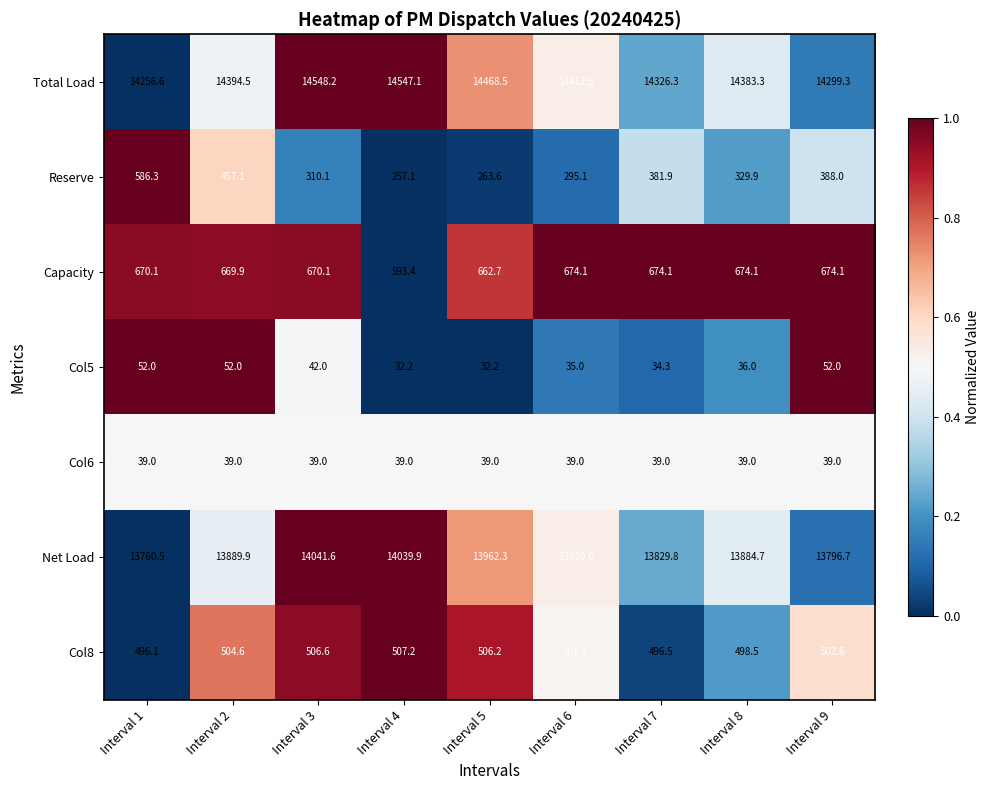

What is the total value across all series at Interval 9?

29751.7